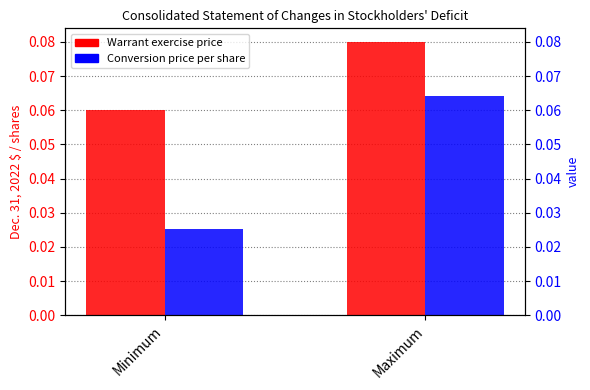

Which has a higher value, Maximum or Minimum?

Maximum